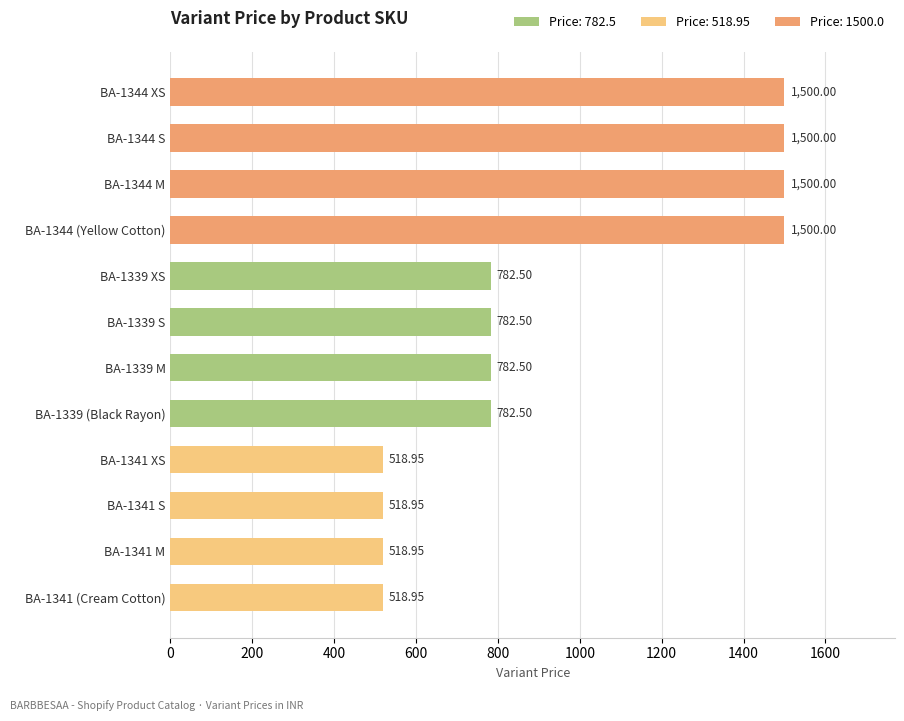

Approximately how many times larger is the value at BA-1344 (Yellow Cotton) compared to BA-1344 XS?

1.0